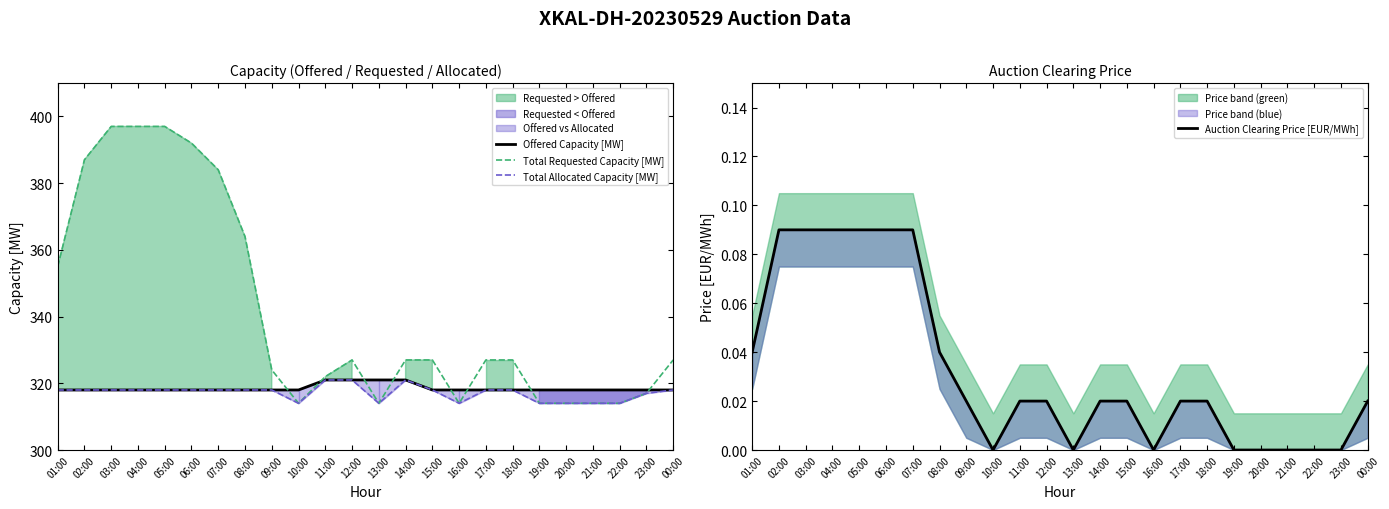

True or false: Auction Clearing Price [EUR/MWh] has a value of 0.0 at 06:00.

False